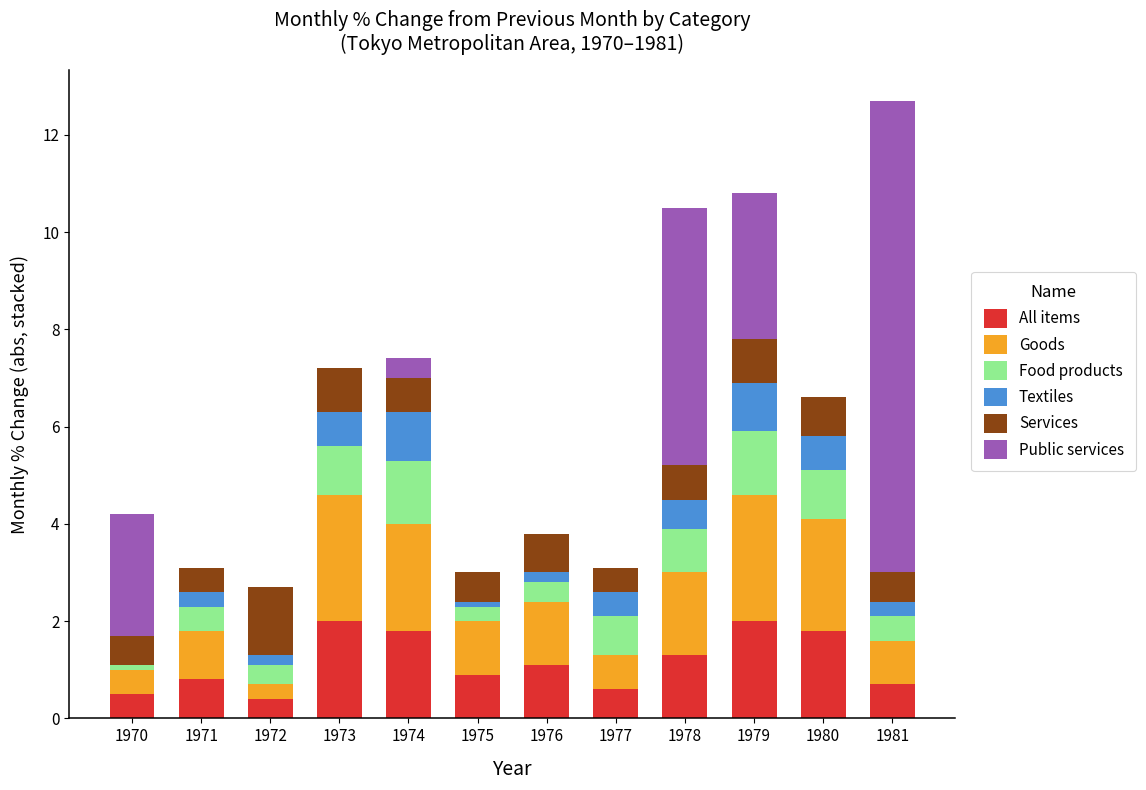

At which category is the sum across all series the highest?

1981